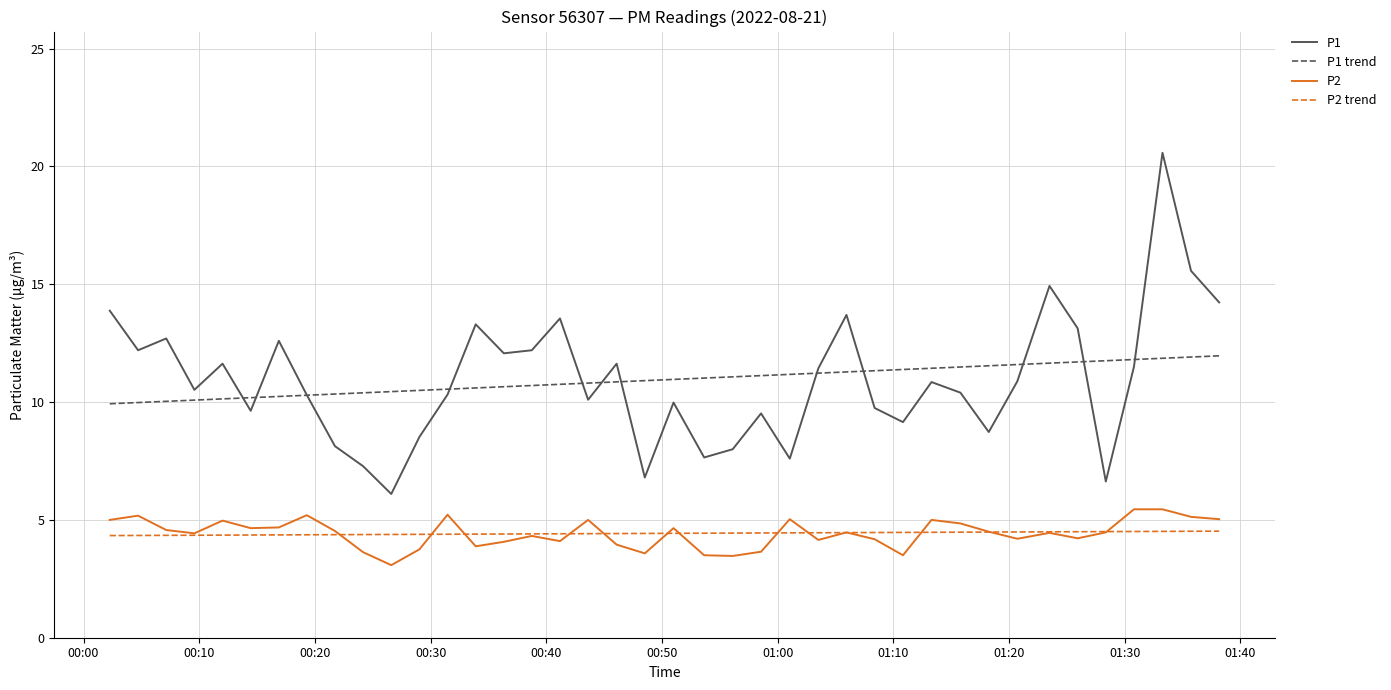

What are all the series names shown in the legend?

P1, P1 trend, P2, P2 trend